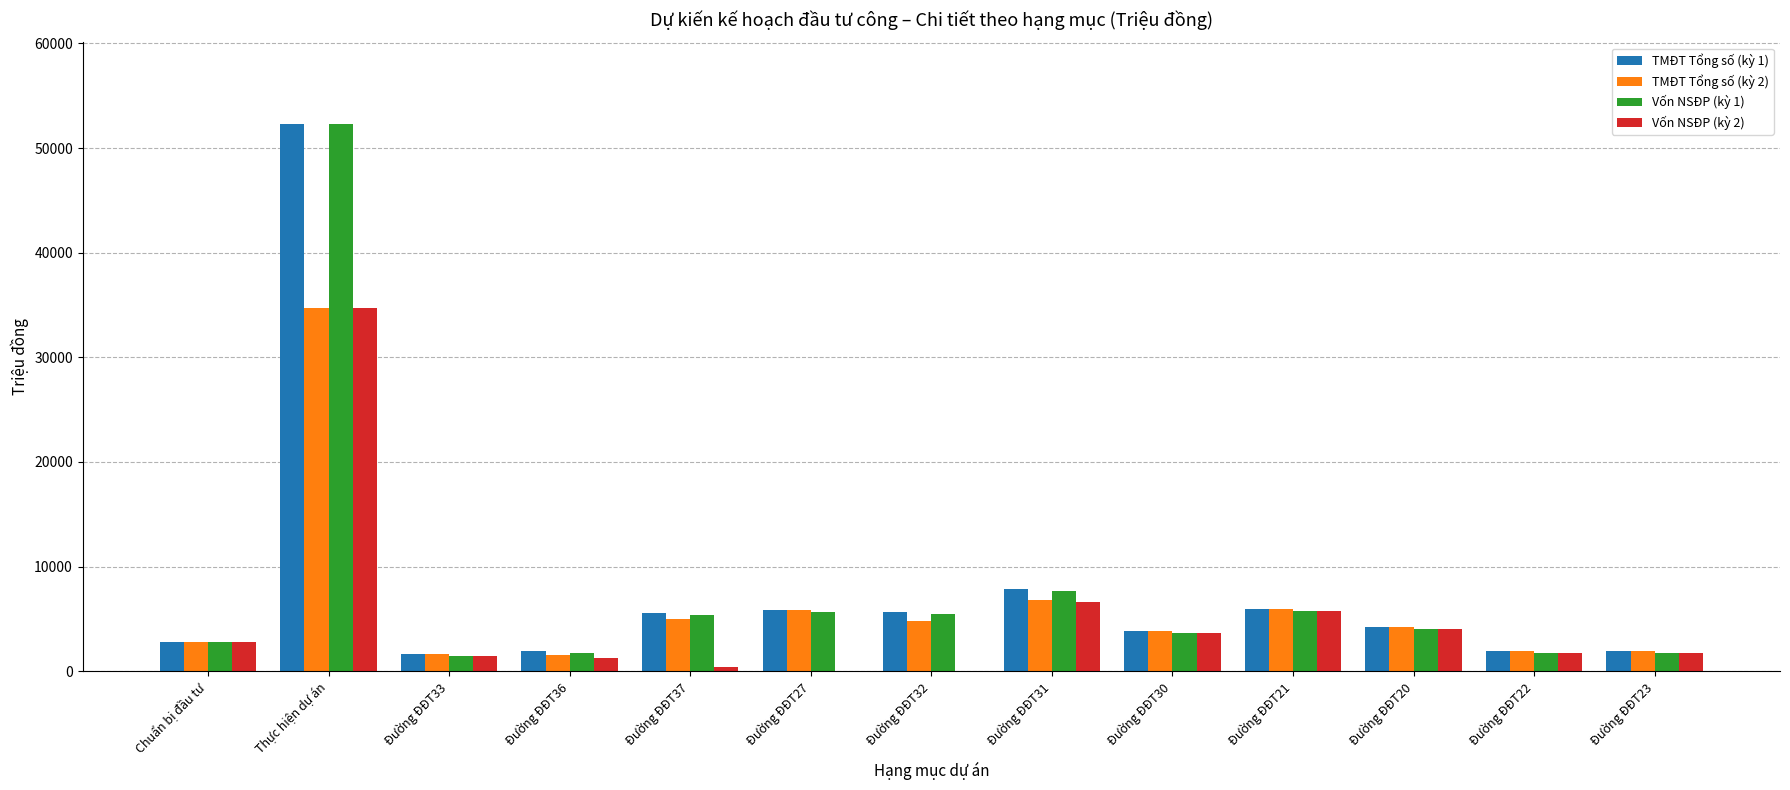

Which series has the widest spread of values?

Vốn NSĐP (kỳ 1)